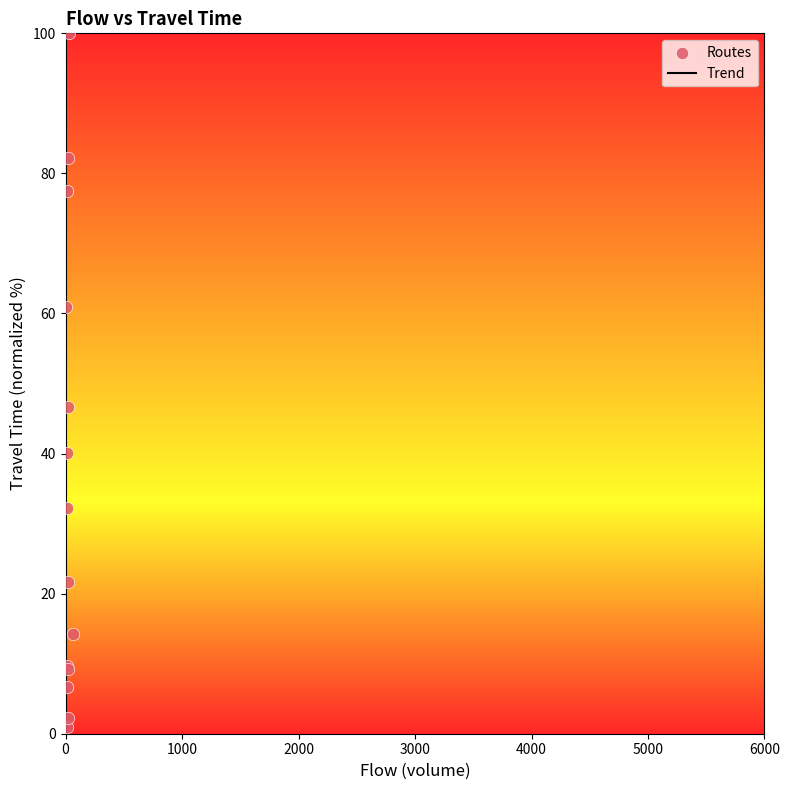

What Y value in the scatter plot is closest to 50?

46.7